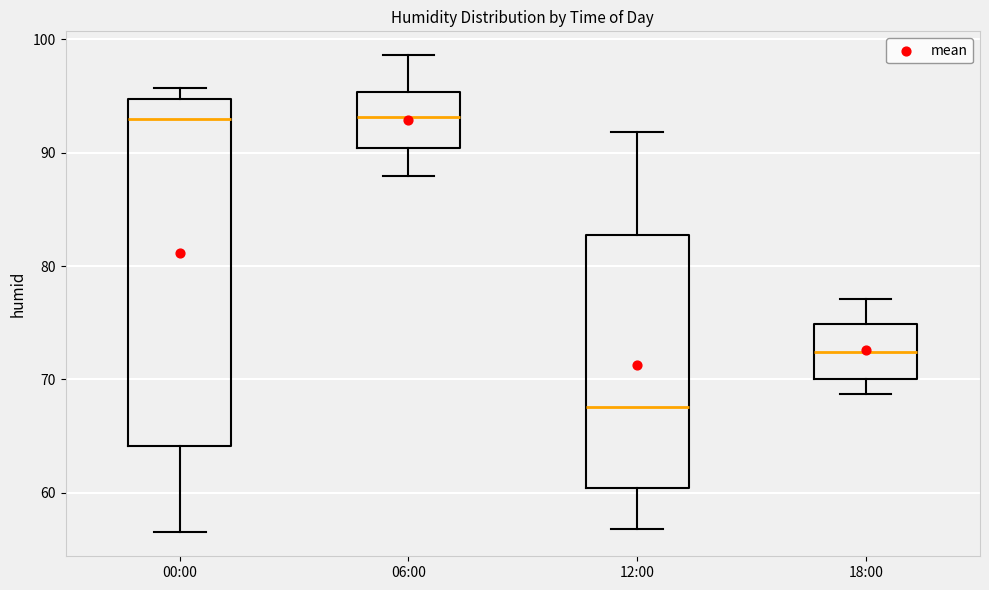

Which box is the tallest, from its lower edge to its upper edge?

00:00